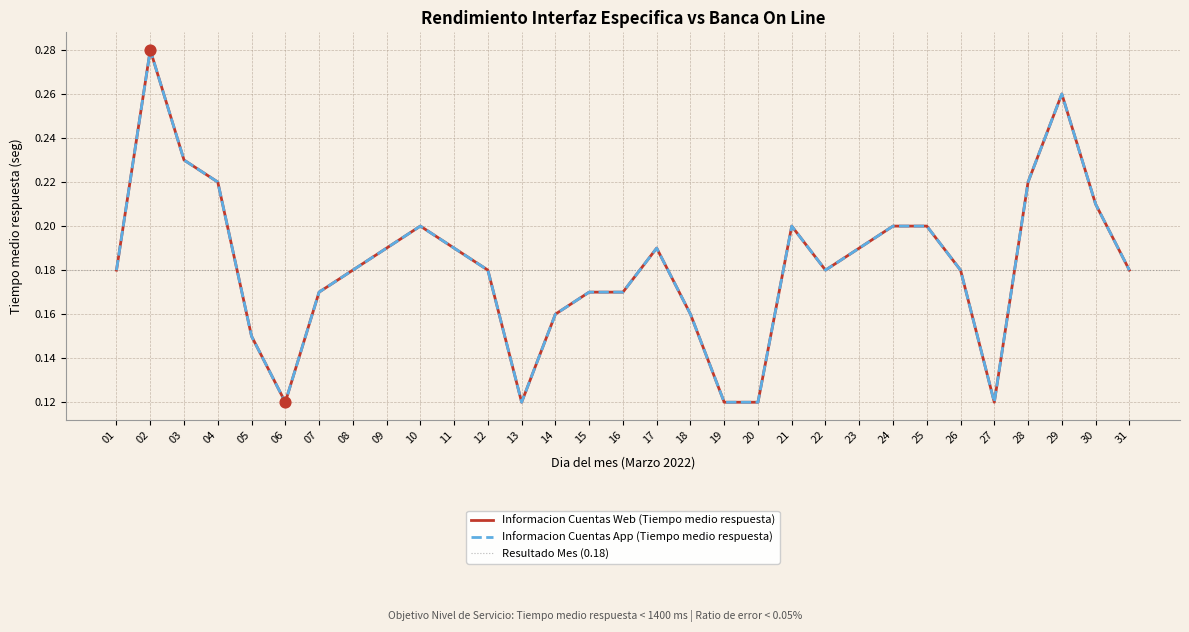

What is the total value across all series at 21?

0.4